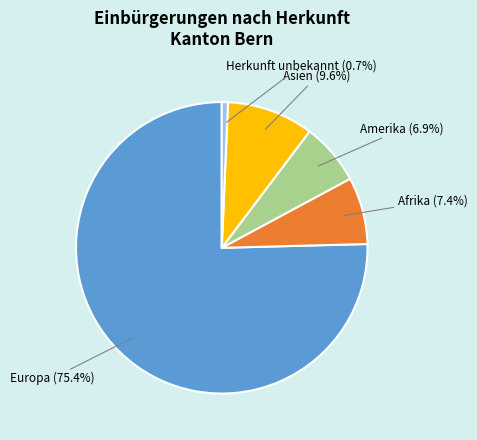

Does any single category account for the majority?

Yes